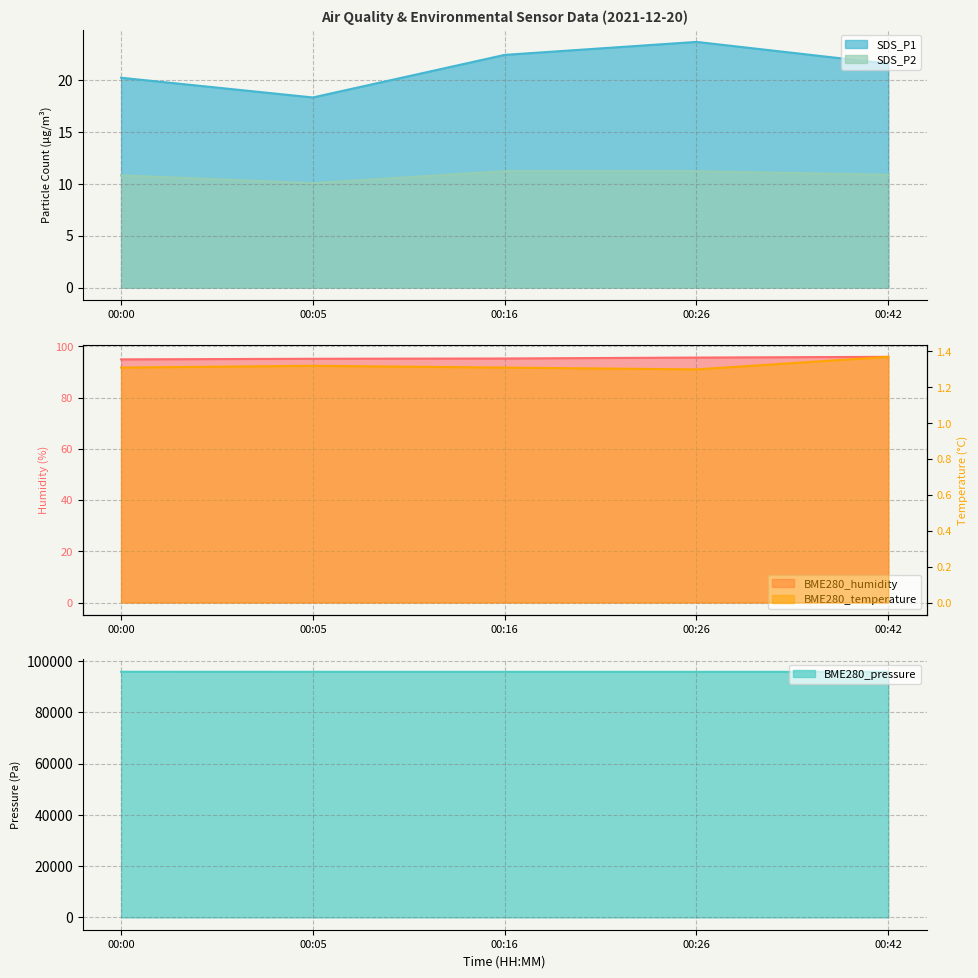

How many lines are shown in the chart?

5